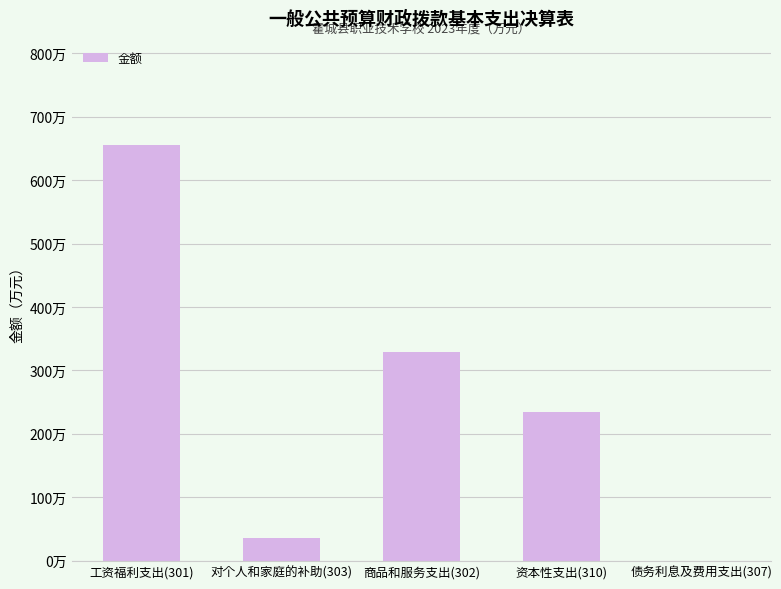

Rank the categories by value from highest to lowest.

工资福利支出(301), 商品和服务支出(302), 资本性支出(310), 对个人和家庭的补助(303), 债务利息及费用支出(307)